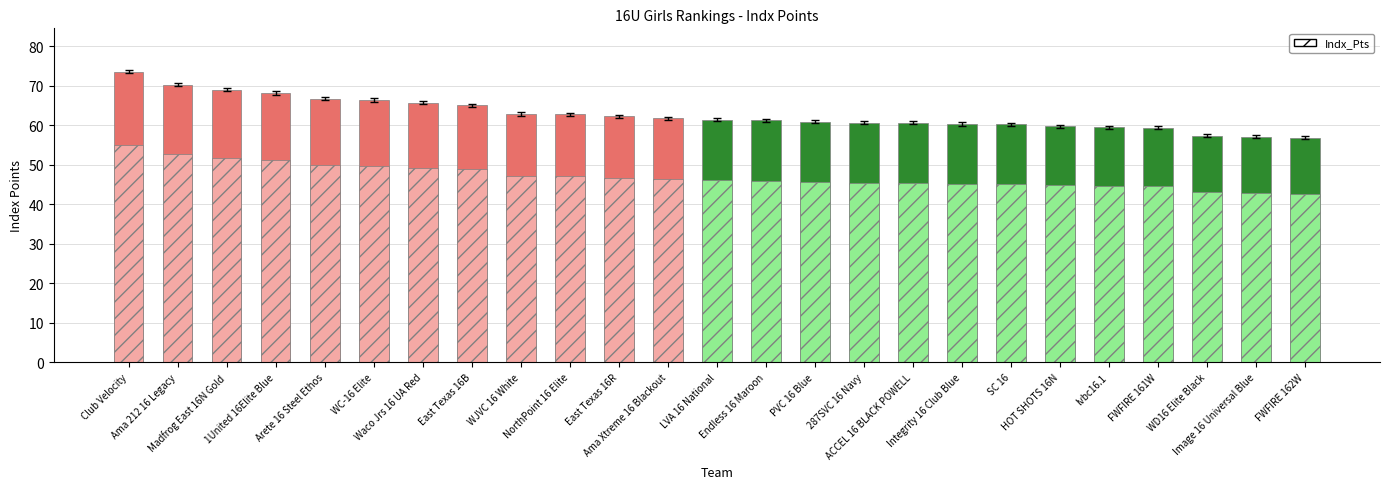

At which label is Indx_Pts (solid) closest to 65?

East Texas 16B